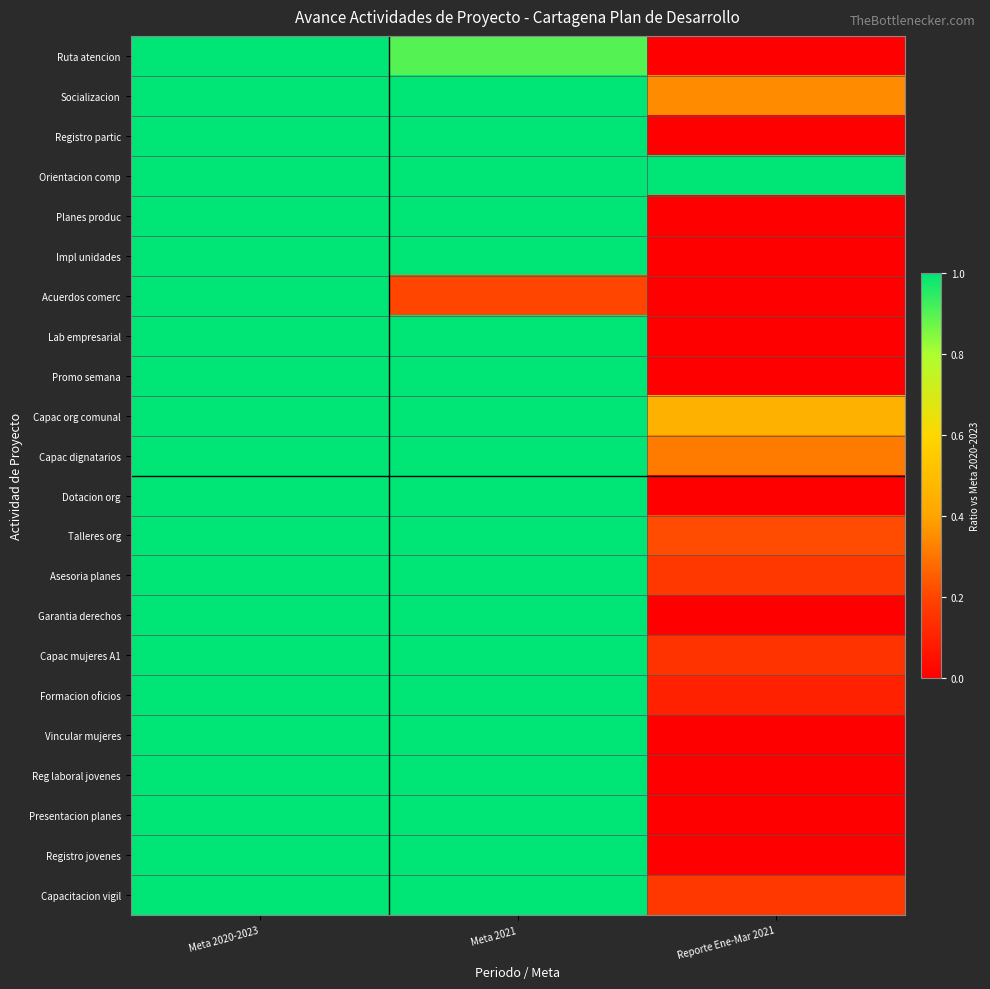

Reading left to right, list all the values displayed in this chart.

Ruta atencion: Meta 2020-2023=1.0	Meta 2021=0.9	Reporte Ene-Mar 2021=0.0
Socializacion: Meta 2020-2023=1.0	Meta 2021=1.0	Reporte Ene-Mar 2021=0.3
Registro partic: Meta 2020-2023=1.0	Meta 2021=1.0	Reporte Ene-Mar 2021=0.0
Orientacion comp: Meta 2020-2023=1.0	Meta 2021=1.0	Reporte Ene-Mar 2021=95.0
Planes produc: Meta 2020-2023=1.0	Meta 2021=1.0	Reporte Ene-Mar 2021=0.0
Impl unidades: Meta 2020-2023=1.0	Meta 2021=1.0	Reporte Ene-Mar 2021=0.0
Acuerdos comerc: Meta 2020-2023=1.0	Meta 2021=0.2	Reporte Ene-Mar 2021=0.0
Lab empresarial: Meta 2020-2023=1.0	Meta 2021=1.0	Reporte Ene-Mar 2021=0.0
Promo semana: Meta 2020-2023=1.0	Meta 2021=1.0	Reporte Ene-Mar 2021=0.0
Capac org comunal: Meta 2020-2023=1.0	Meta 2021=1.0	Reporte Ene-Mar 2021=0.5
Capac dignatarios: Meta 2020-2023=1.0	Meta 2021=1.0	Reporte Ene-Mar 2021=0.3
Dotacion org: Meta 2020-2023=1.0	Meta 2021=1.0	Reporte Ene-Mar 2021=0.0
Talleres org: Meta 2020-2023=1.0	Meta 2021=1.0	Reporte Ene-Mar 2021=0.2
Asesoria planes: Meta 2020-2023=1.0	Meta 2021=1.0	Reporte Ene-Mar 2021=0.2
Garantia derechos: Meta 2020-2023=1.0	Meta 2021=1.0	Reporte Ene-Mar 2021=0.0
Capac mujeres A1: Meta 2020-2023=1.0	Meta 2021=1.0	Reporte Ene-Mar 2021=0.1
Formacion oficios: Meta 2020-2023=1.0	Meta 2021=1.0	Reporte Ene-Mar 2021=0.1
Vincular mujeres: Meta 2020-2023=1.0	Meta 2021=1.0	Reporte Ene-Mar 2021=0.0
Reg laboral jovenes: Meta 2020-2023=1.0	Meta 2021=1.0	Reporte Ene-Mar 2021=0.0
Presentacion planes: Meta 2020-2023=1.0	Meta 2021=1.0	Reporte Ene-Mar 2021=0.0
Registro jovenes: Meta 2020-2023=1.0	Meta 2021=1.0	Reporte Ene-Mar 2021=0.0
Capacitacion vigil: Meta 2020-2023=1.0	Meta 2021=1.0	Reporte Ene-Mar 2021=0.2